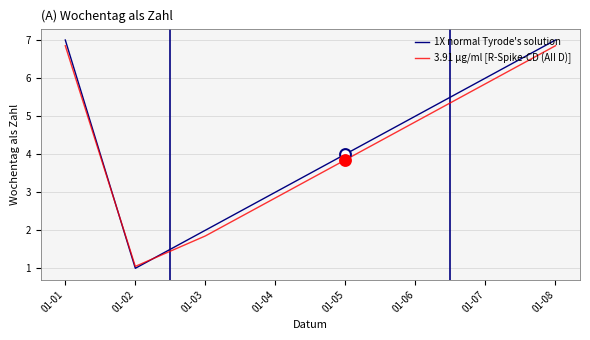

Which series has the largest total across all categories?

1X normal Tyrode's solution